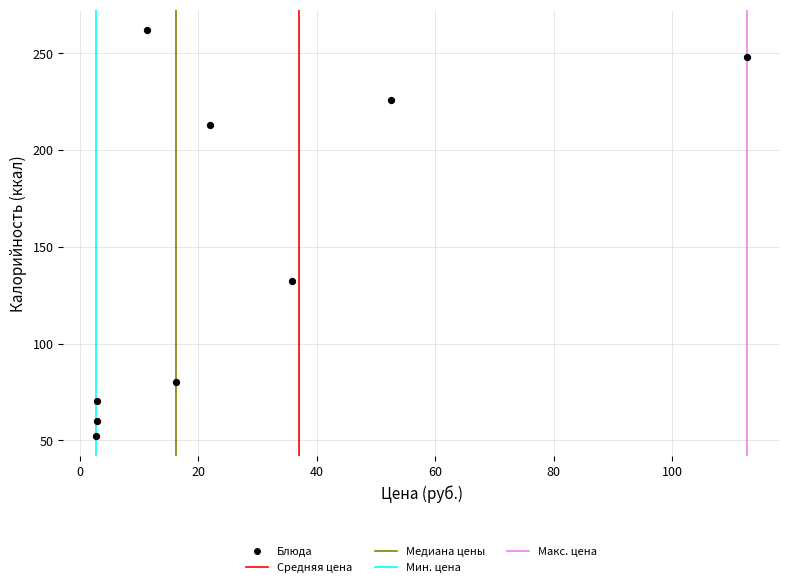

What is the range of Y values (max minus min)?

209.8